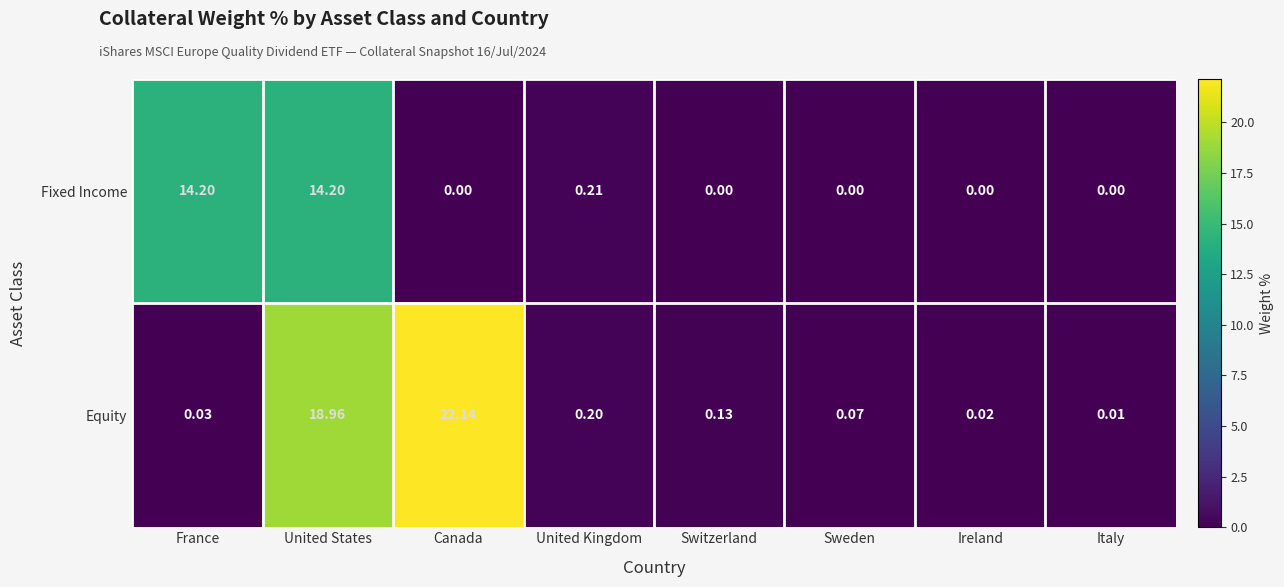

How many data points does each series have?

8